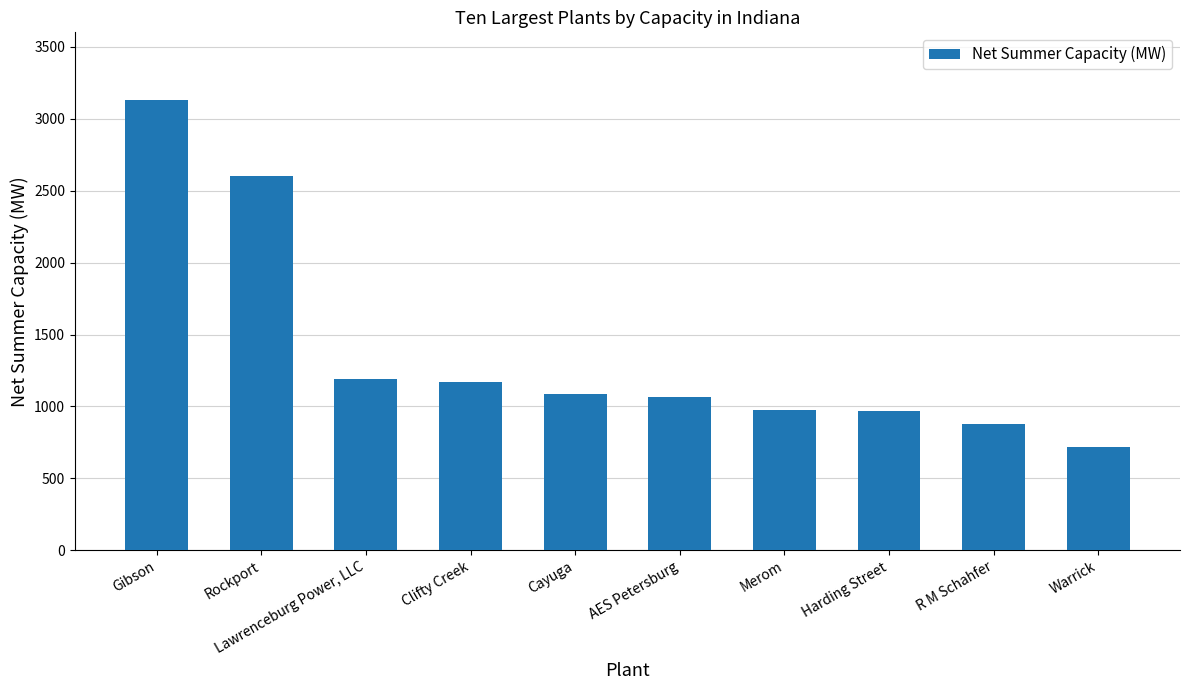

True or false: the data shows 966.0 at Harding Street.

True